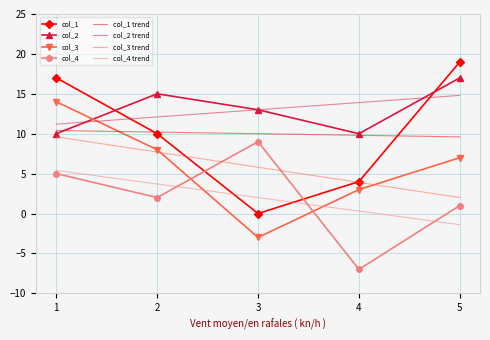

True or false: col_1 has more than 2 points higher than both neighbors.

False